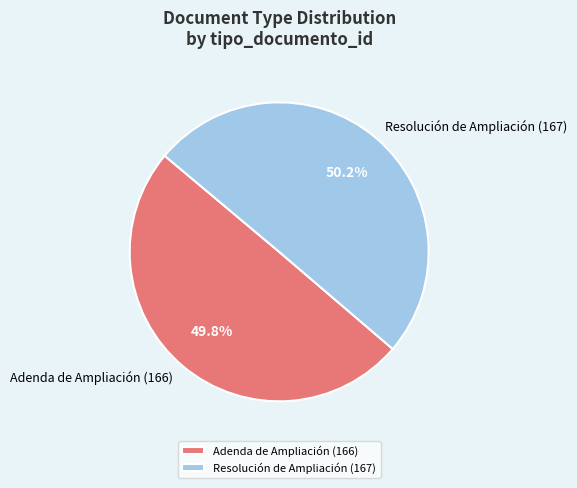

Is there any slice that represents more than half of the pie?

Yes